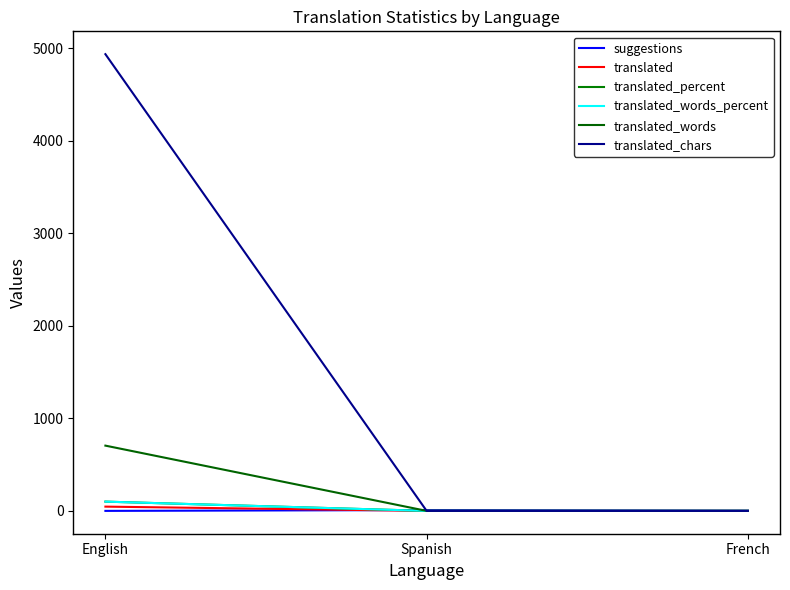

At which label does translated_words reach its minimum?

Spanish